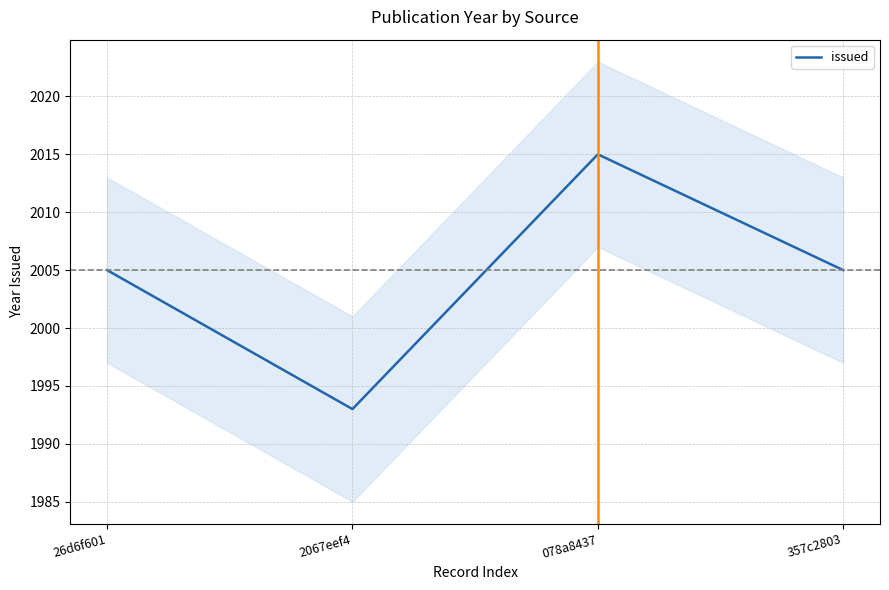

List the labels in order of value, smallest first.

2067eef4, 26d6f601, 357c2803, 078a8437